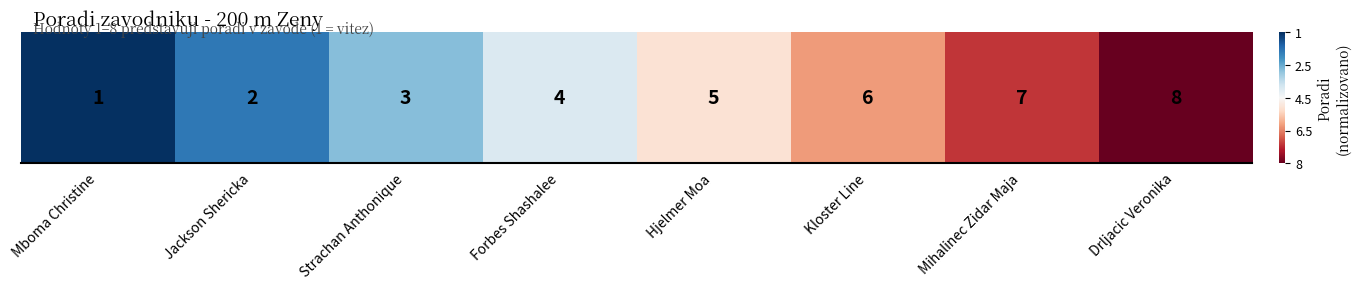

List the labels in order of value, largest first.

Mboma Christine, Jackson Shericka, Strachan Anthonique, Forbes Shashalee, Hjelmer Moa, Kloster Line, Mihalinec Zidar Maja, Drljacic Veronika